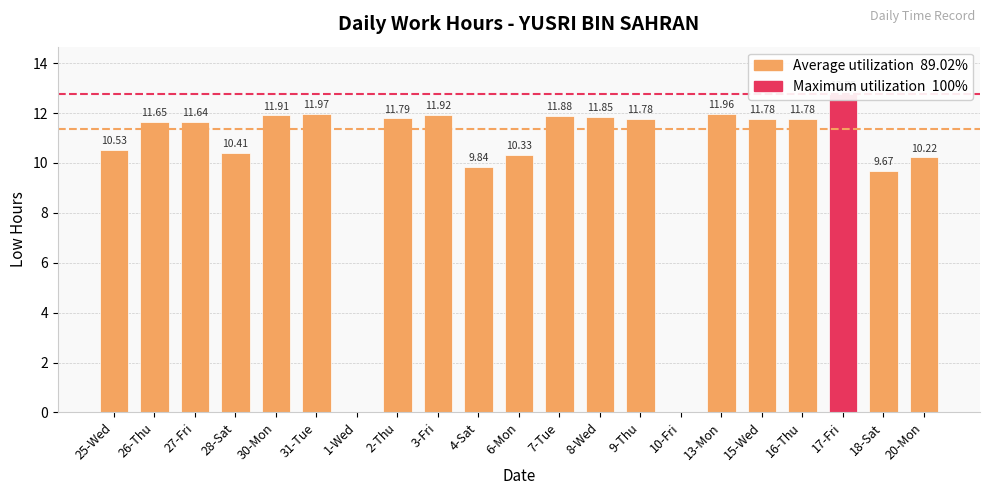

What is the maximum value shown in the chart?

12.8